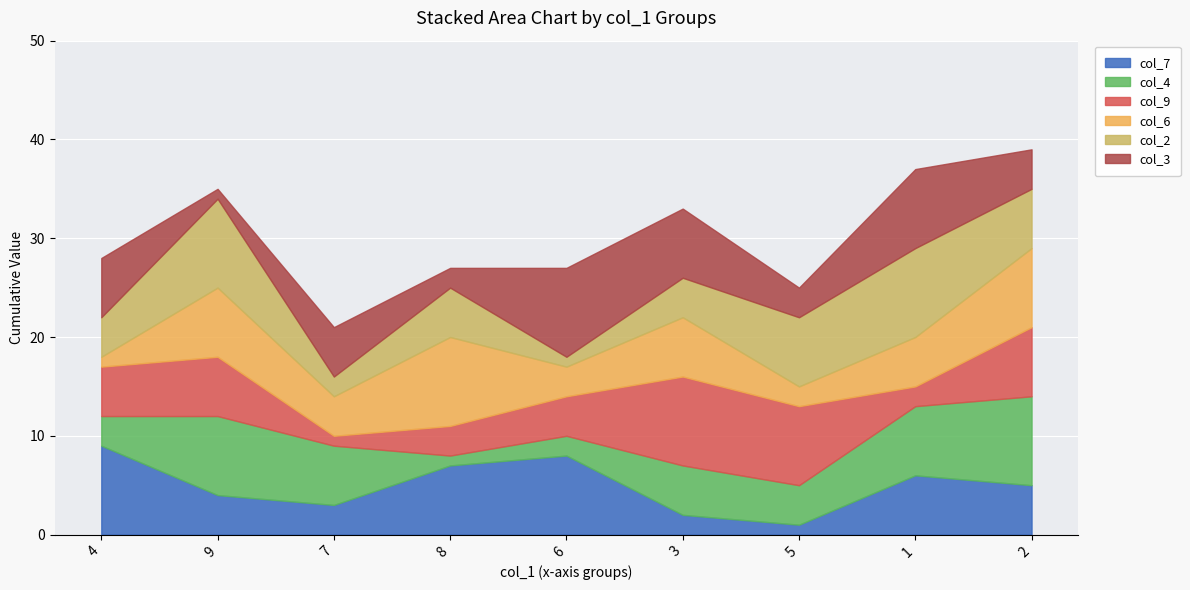

The value of col_7 at 4 is 13. True or false?

False